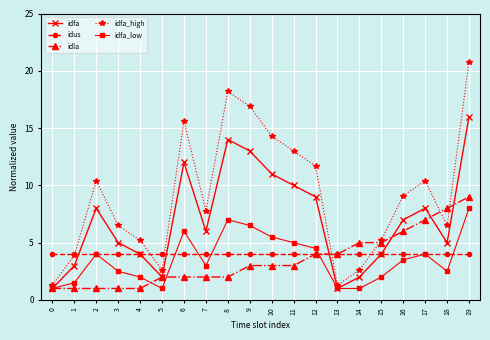

List the series in order of their peak value, highest first.

idfa_high, idfa, idla, idfa_low, idus